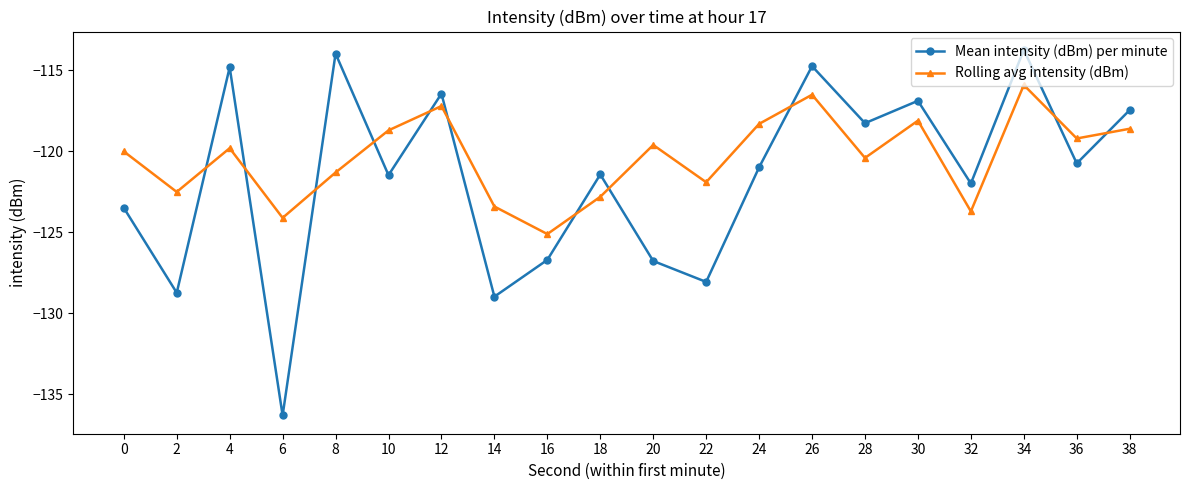

What are all the series names shown in the legend?

Mean intensity (dBm) per minute, Rolling avg intensity (dBm)